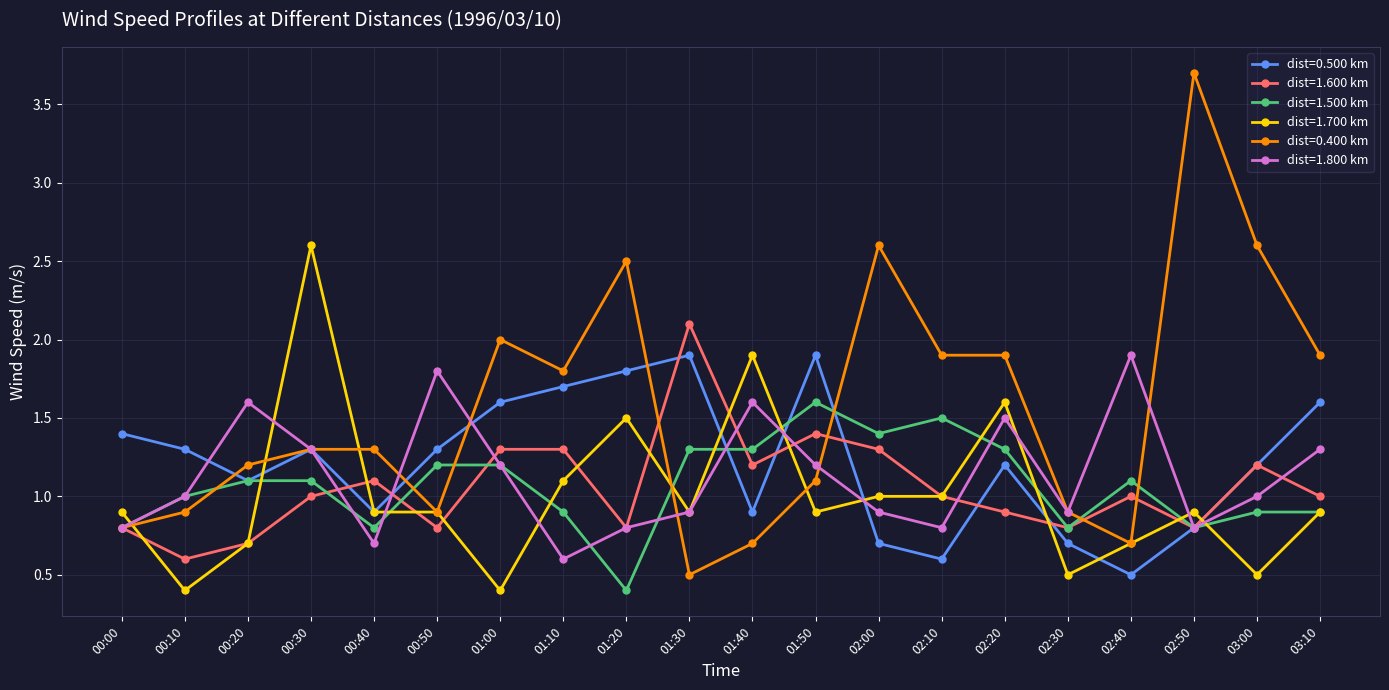

True or false: dist=1.600 km has more than 2 interior local peaks.

True